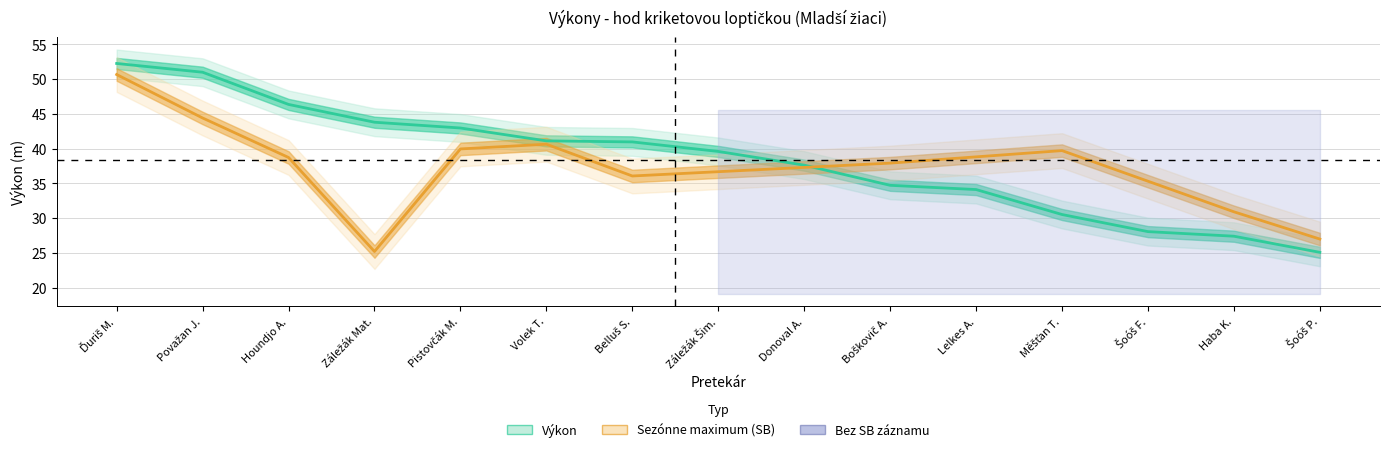

What is the maximum value shown in the chart?

52.2